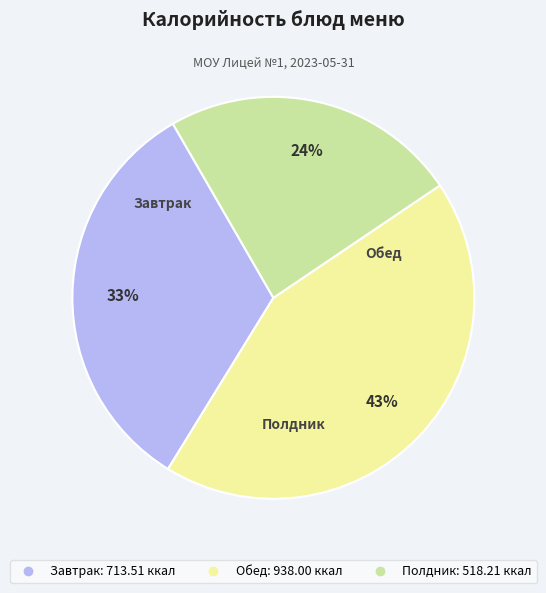

Does any single category account for the majority?

No